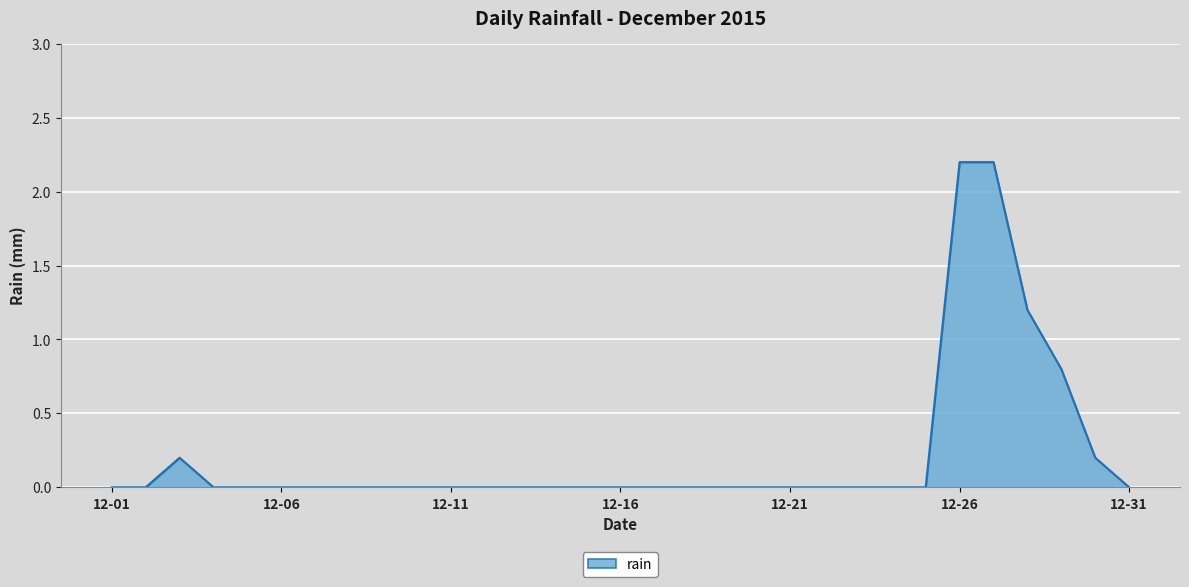

What is the maximum value shown in the chart?

2.2